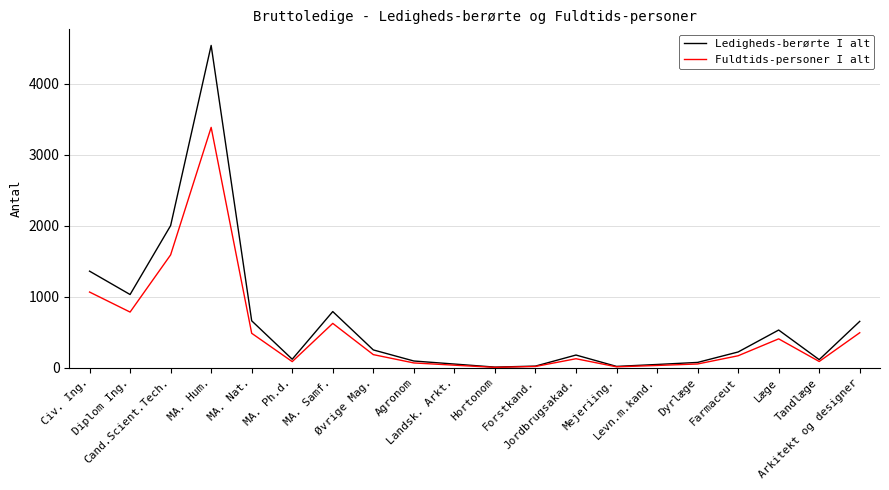

List the series in order of their peak value, highest first.

Ledigheds-berørte I alt, Fuldtids-personer I alt